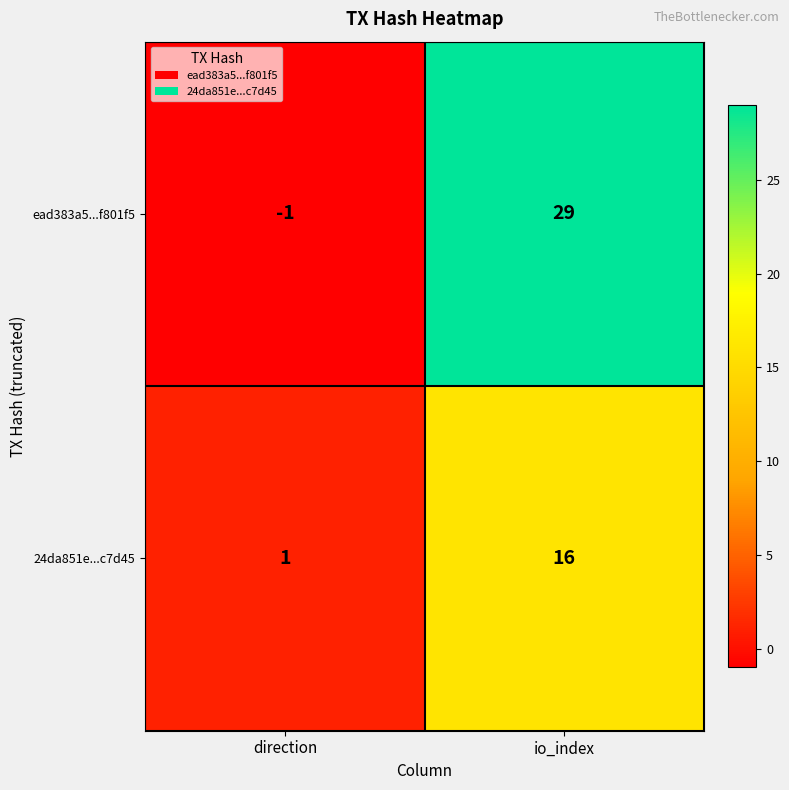

What is the difference between the ead383a5...f801f5 values at direction and io_index?

30